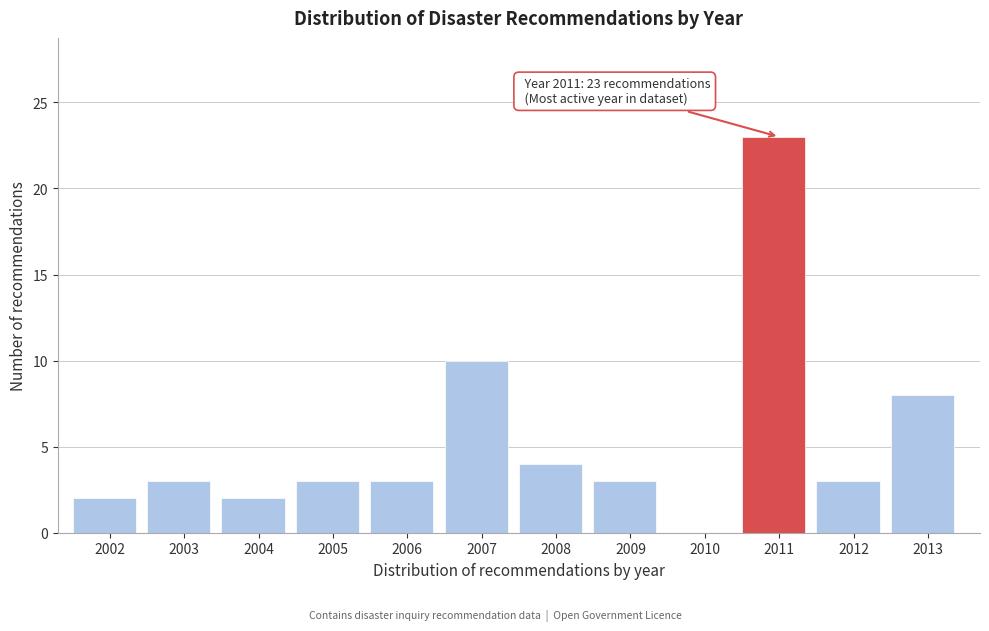

Reading left to right, transcribe all the data shown in this chart.

2002=2	2003=3	2004=2	2005=3	2006=3	2007=10	2008=4	2009=3	2010=0	2011=23	2012=3	2013=8